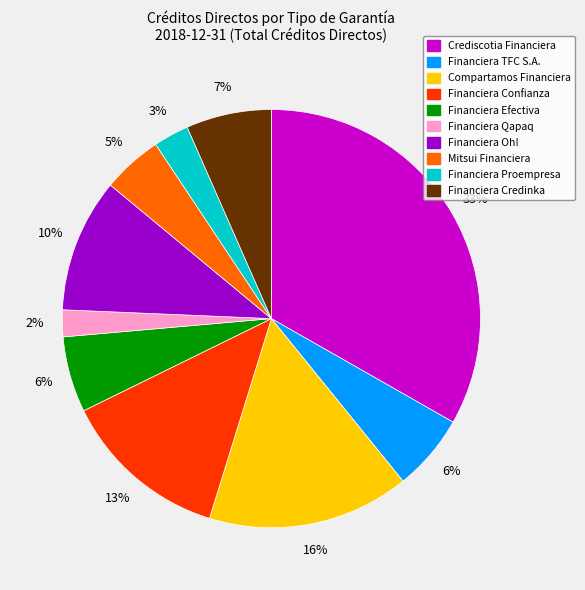

Does any single category account for the majority?

No